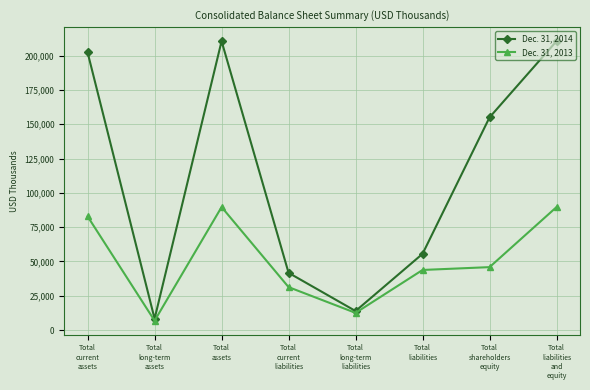

What is the average value of the Dec. 31, 2014 series?

112219